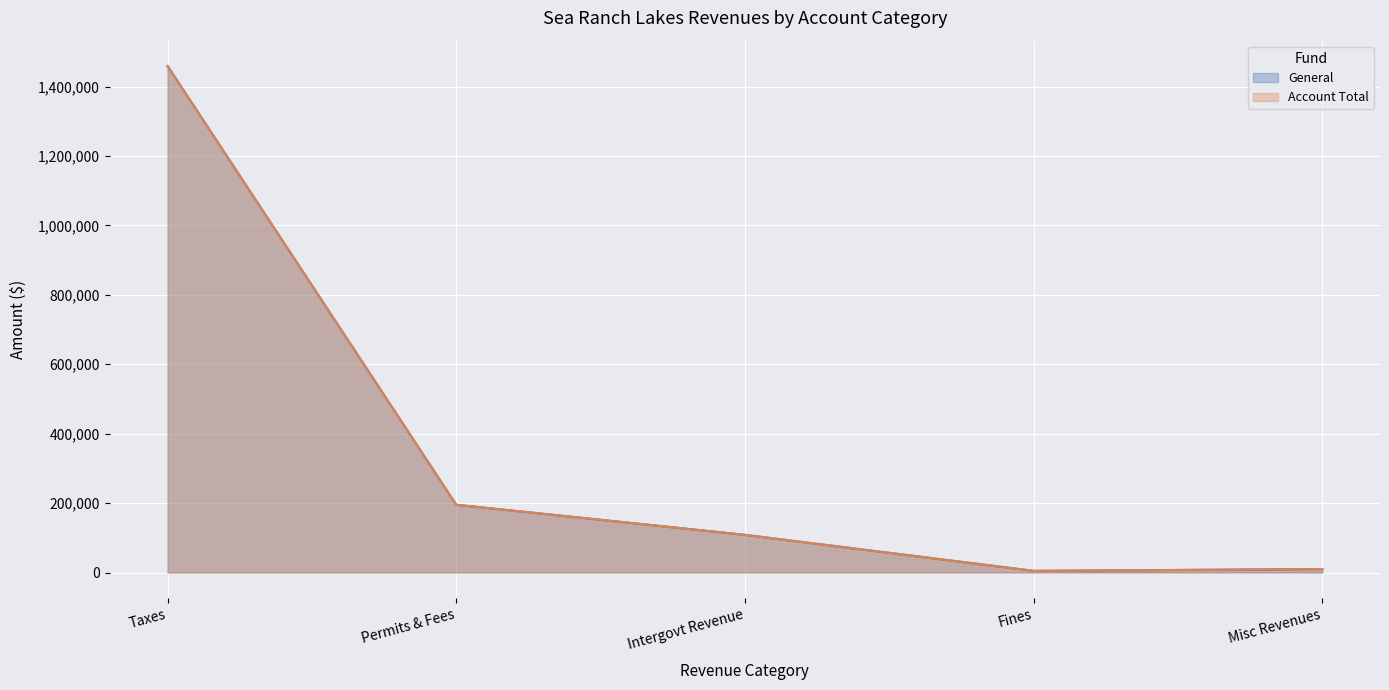

What is the label of the 3rd point from the left?

Intergovt Revenue